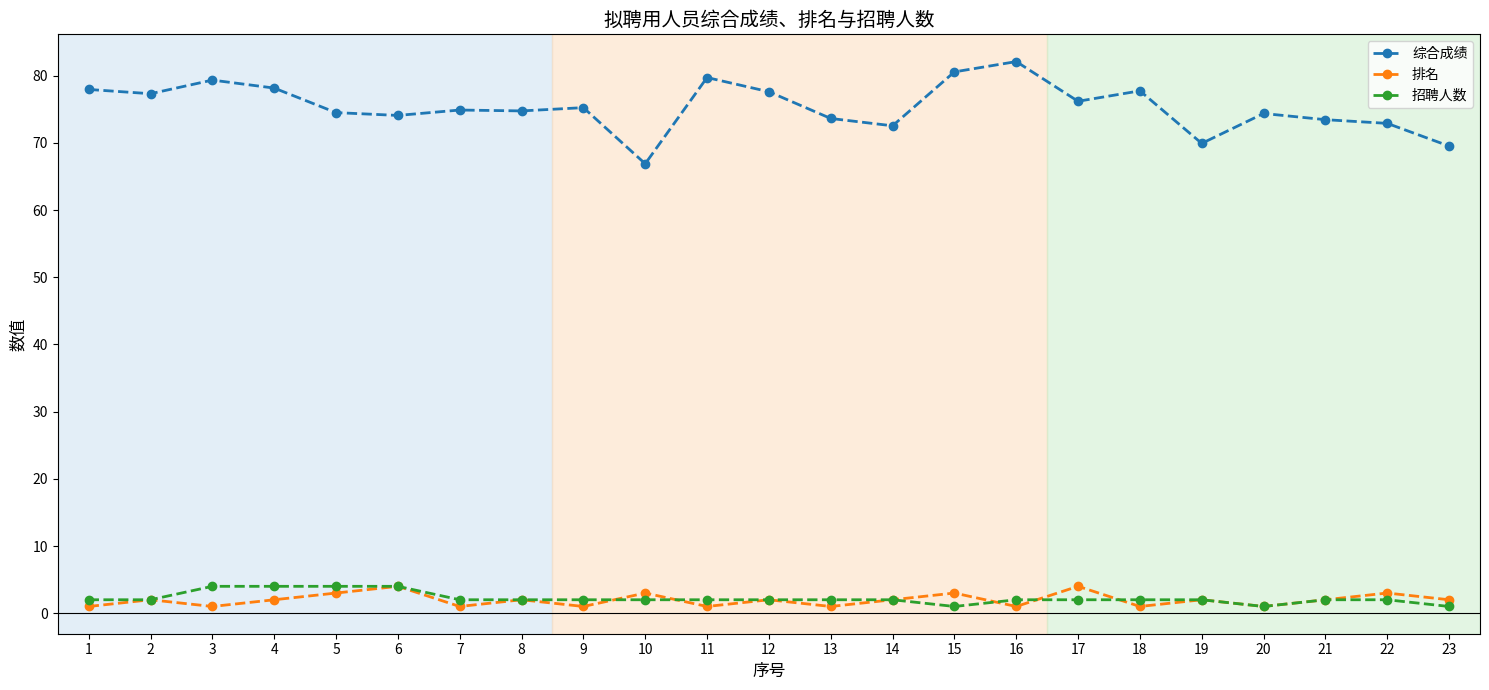

The 综合成绩 series shows 76.2 at 17. True or false?

True